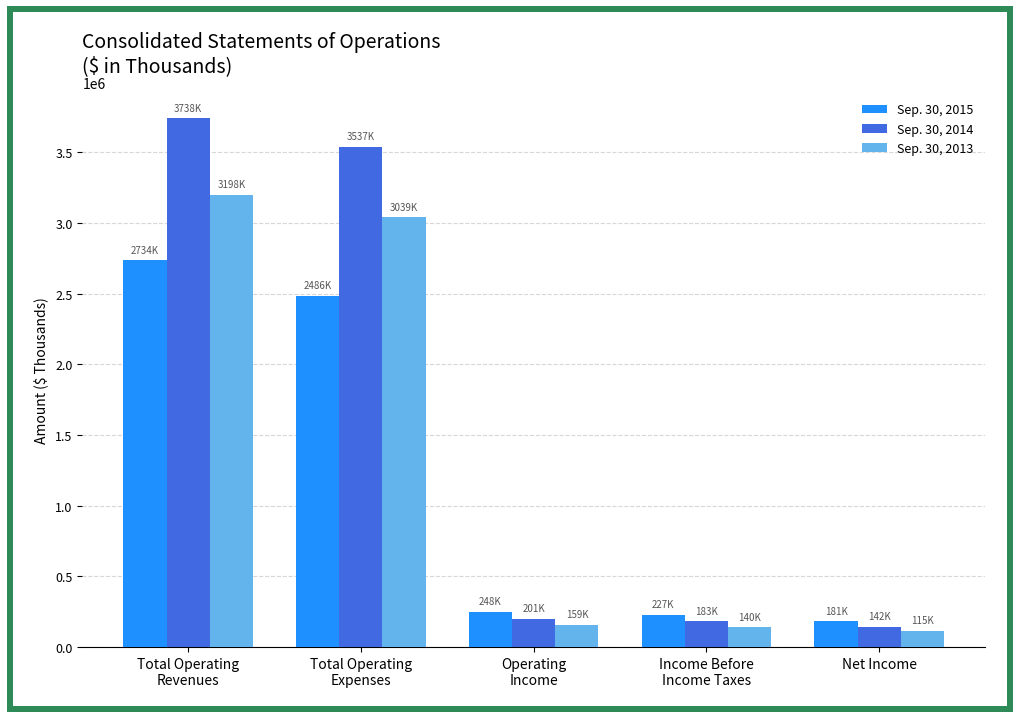

The Sep. 30, 2014 series shows 5953239 at Total Operating
Expenses. True or false?

False